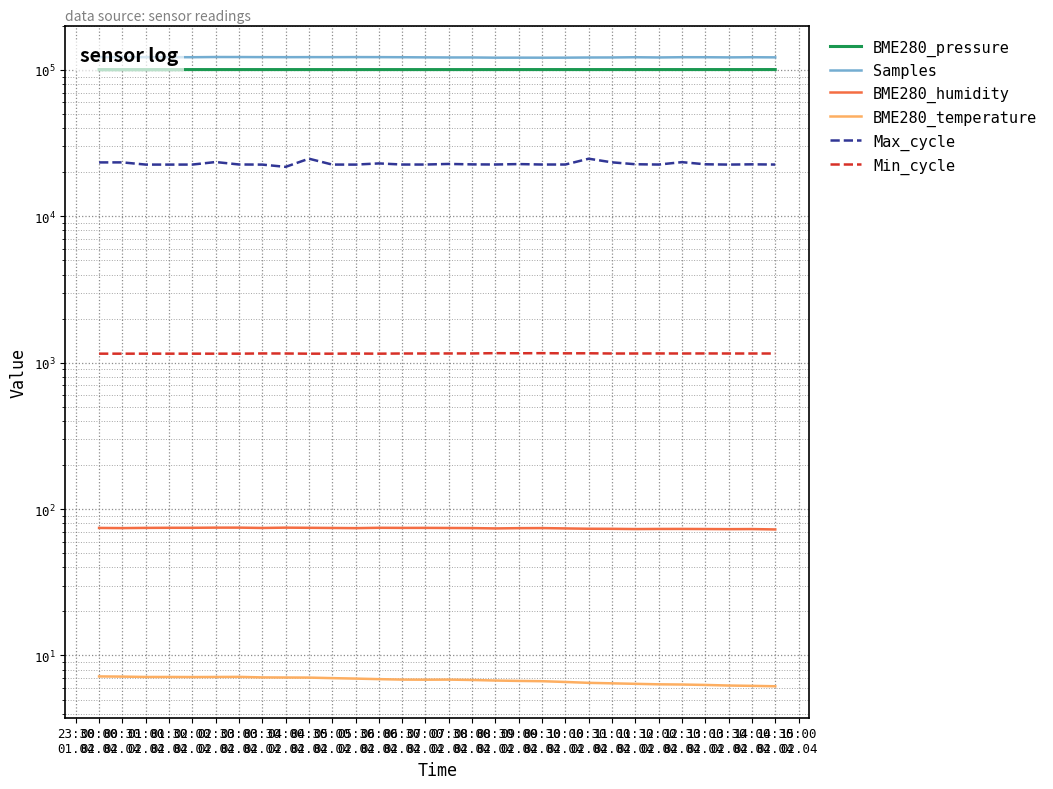

What position from the left is 05:30 02.04?

12